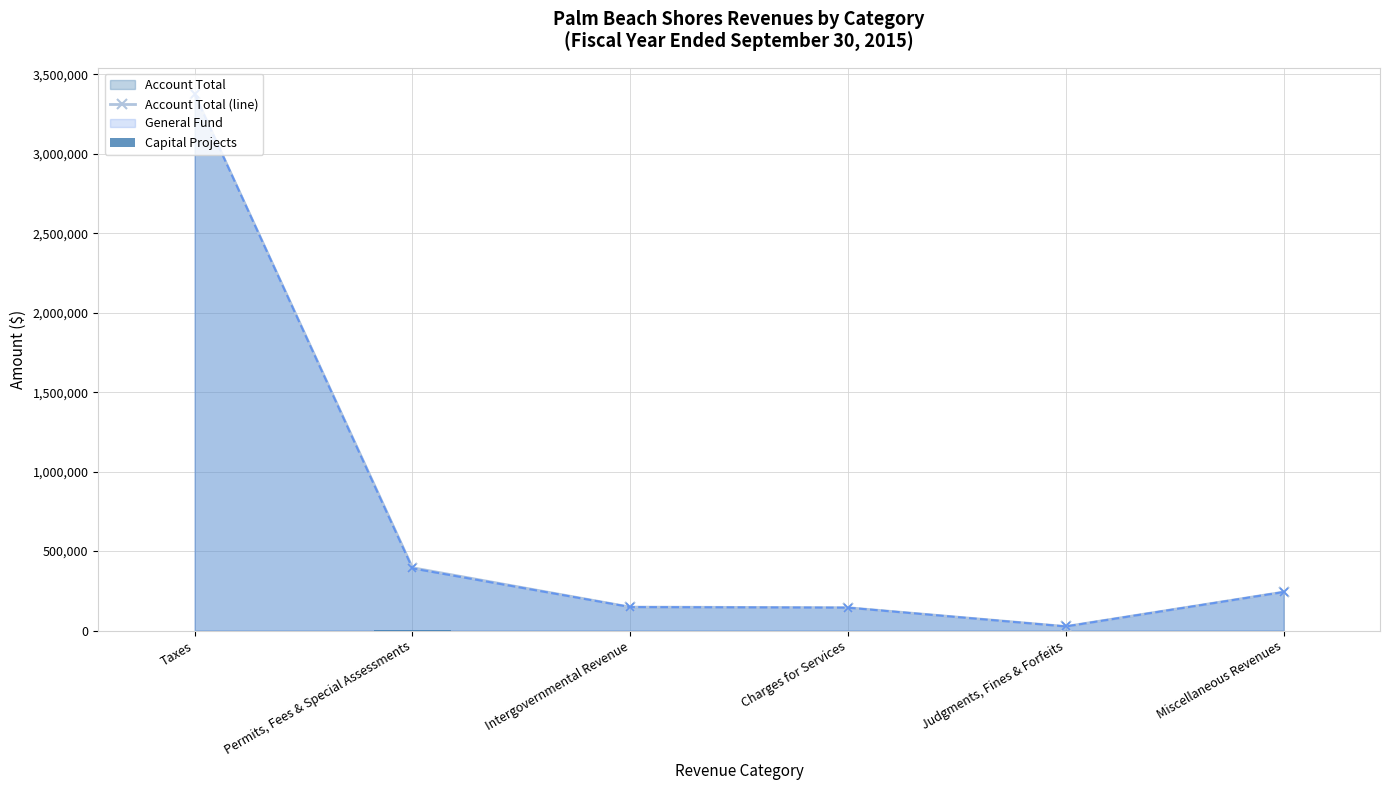

Which series has the largest total across all categories?

Account Total (line)